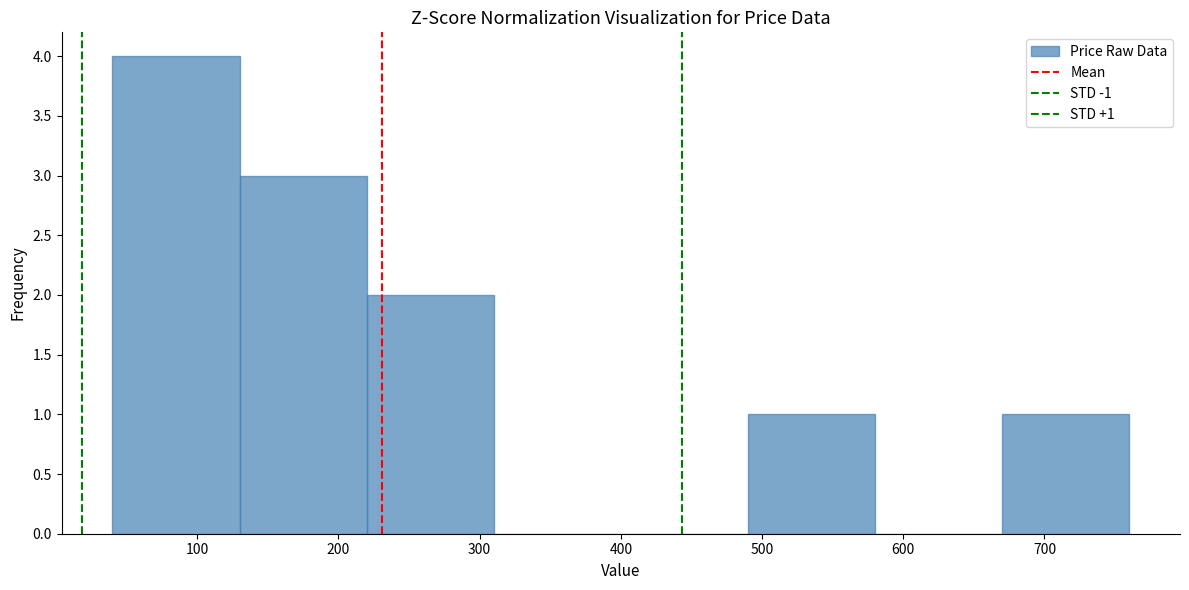

Over which range of the x-axis is the bar tallest?

40 to 130